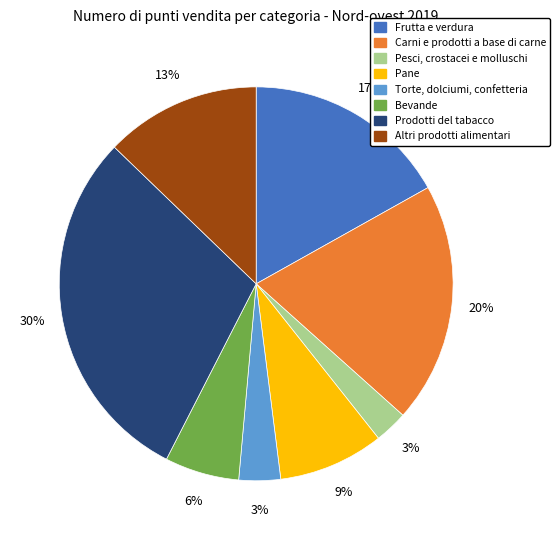

Which slice is the largest?

Prodotti del tabacco